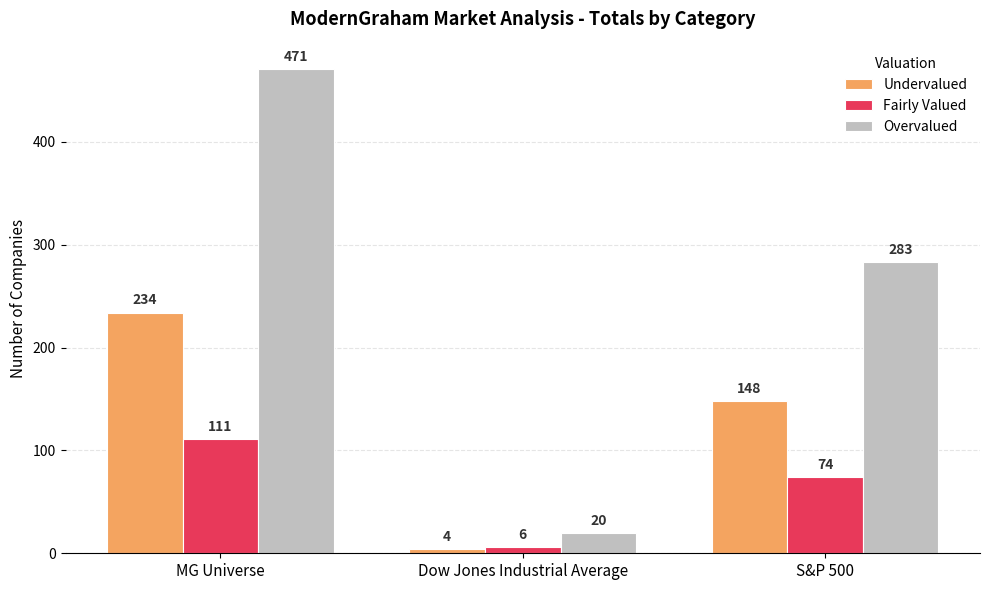

What is the difference between the highest and lowest values at MG Universe?

360